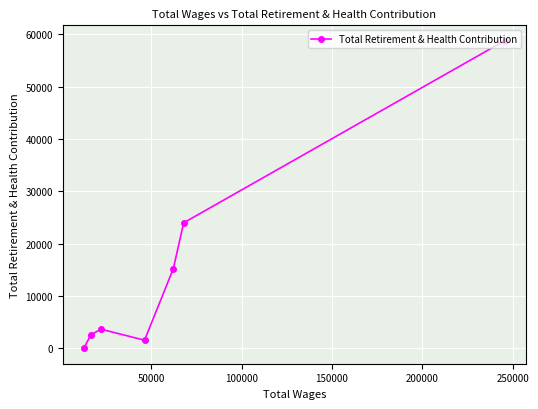

What is the average value?

15106